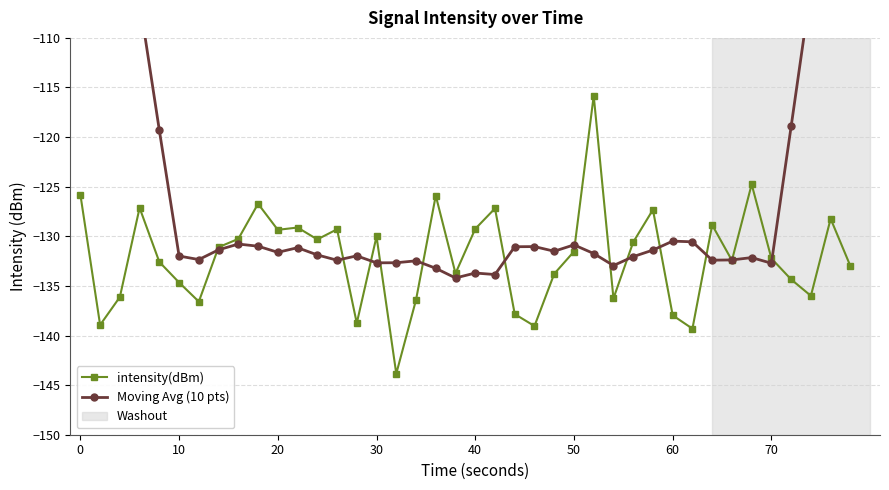

The value of intensity(dBm) at 50 is -180.7. True or false?

False